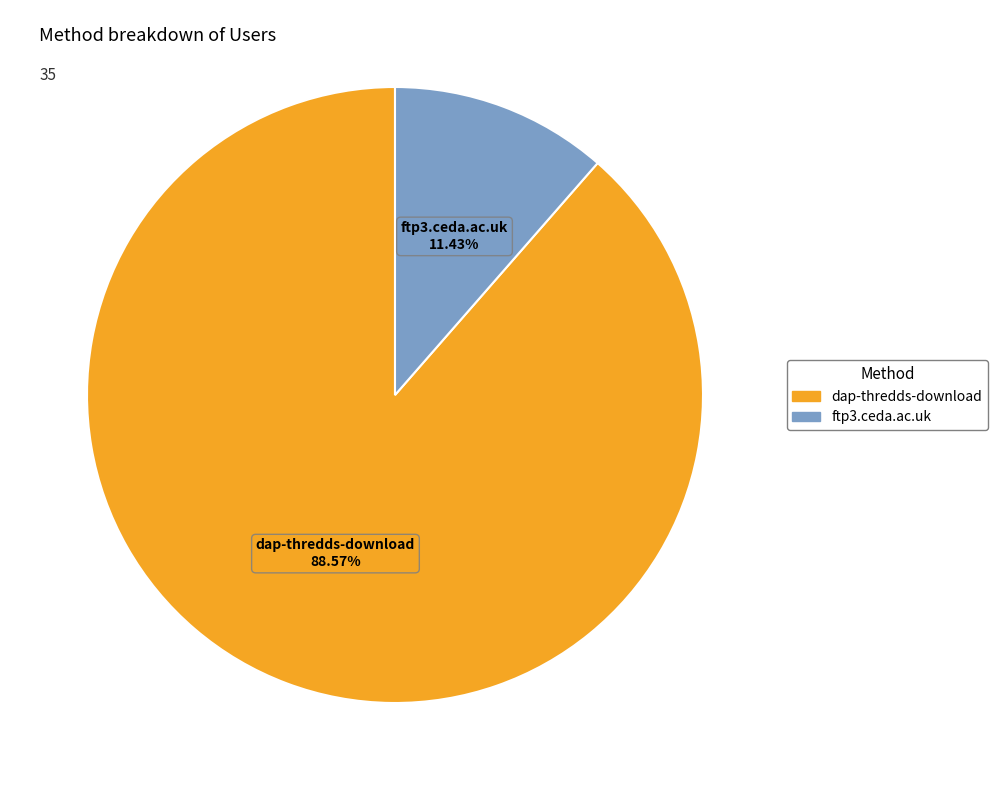

Combined, what portion of the pie is ftp3.ceda.ac.uk and dap-thredds-download?

100.0%